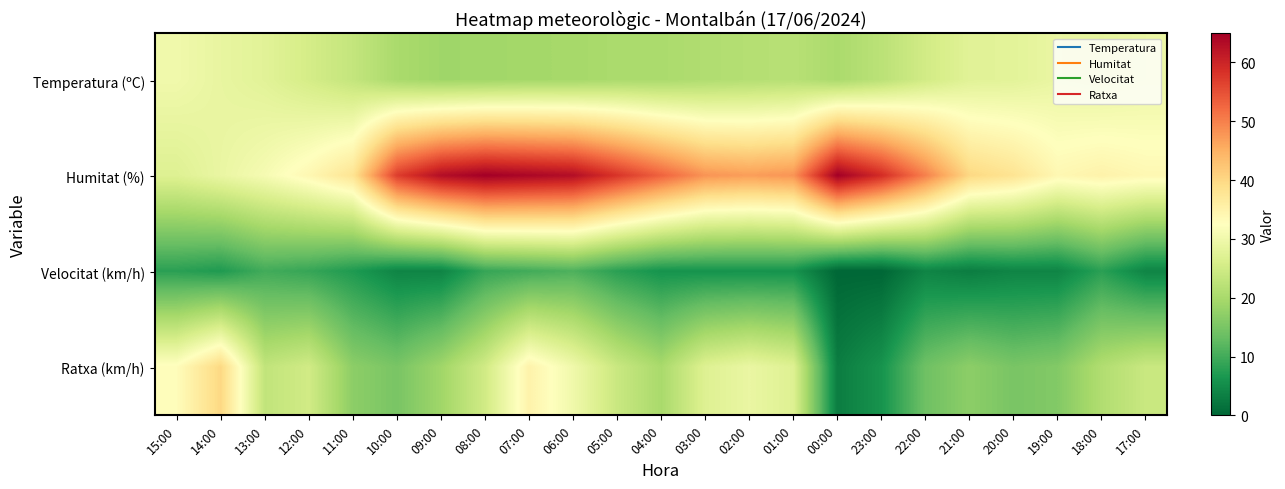

Rank the series by their maximum value, from highest to lowest.

Humitat (%), Ratxa (km/h), Temperatura (ºC), Velocitat (km/h)